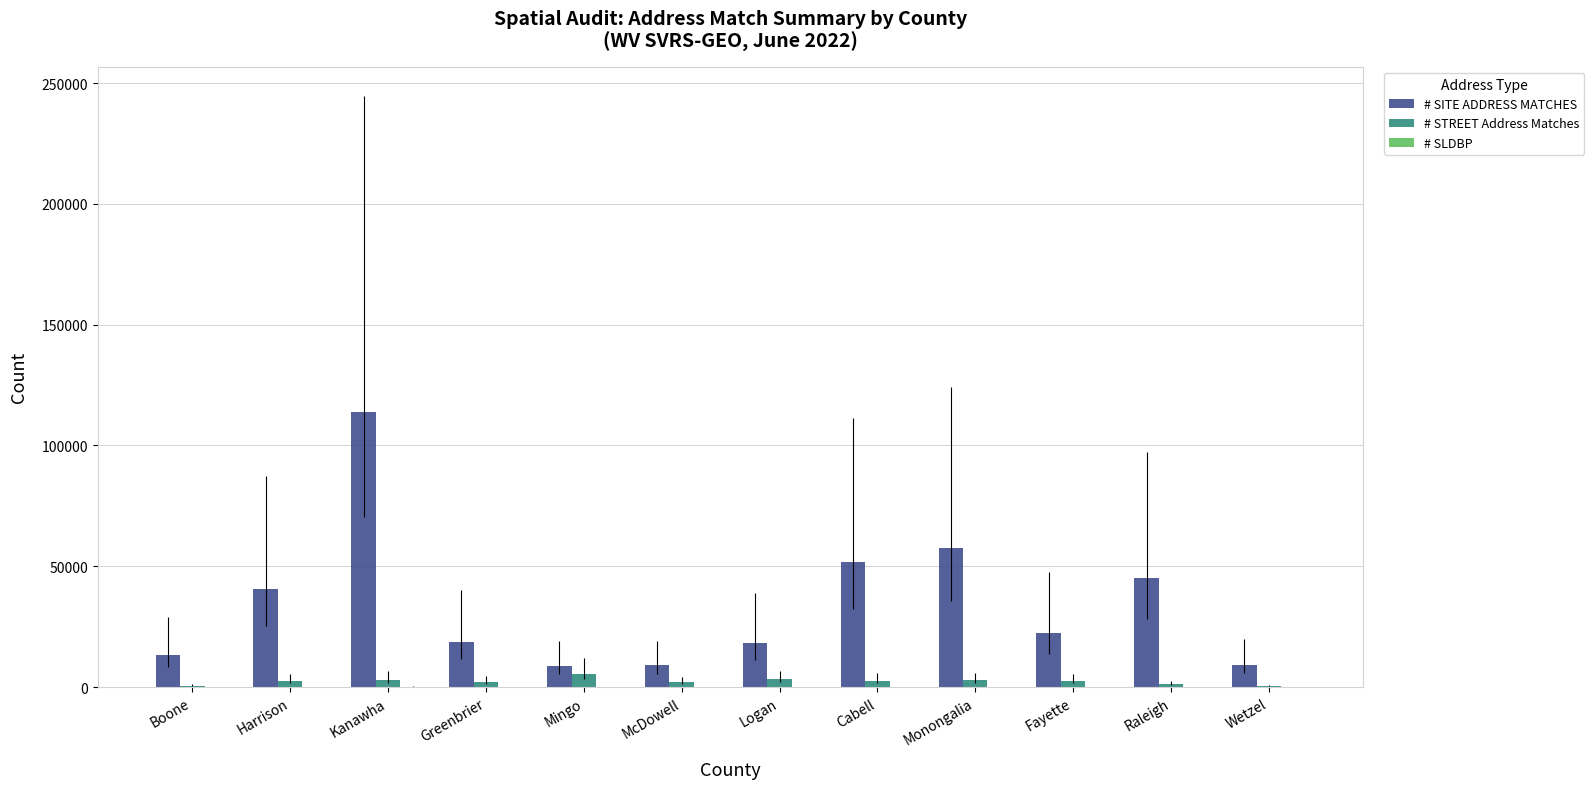

What is the sum of all # STREET Address Matches values?

28374